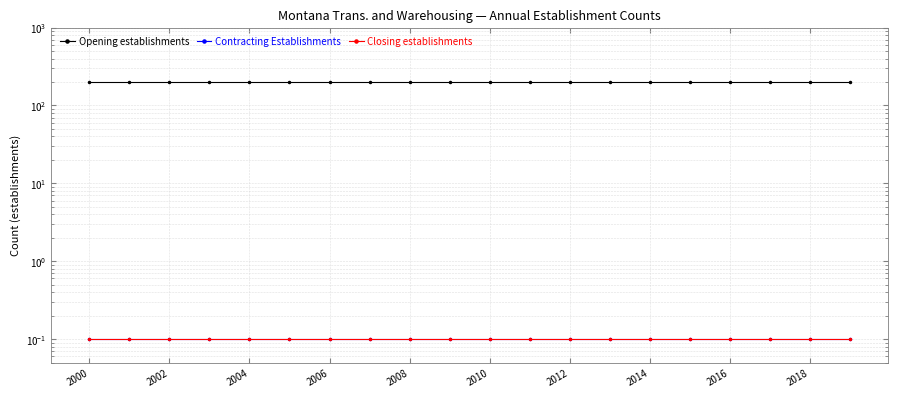

At which label is Opening establishments closest to 200?

2000